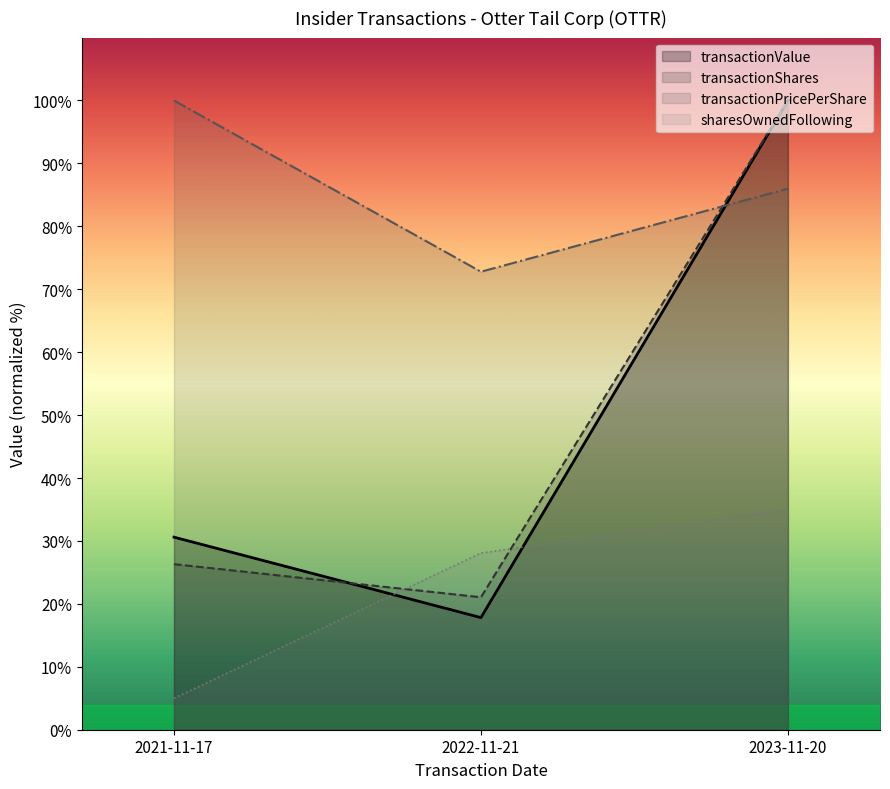

What is the sum of all transactionPricePerShare values?

258.8